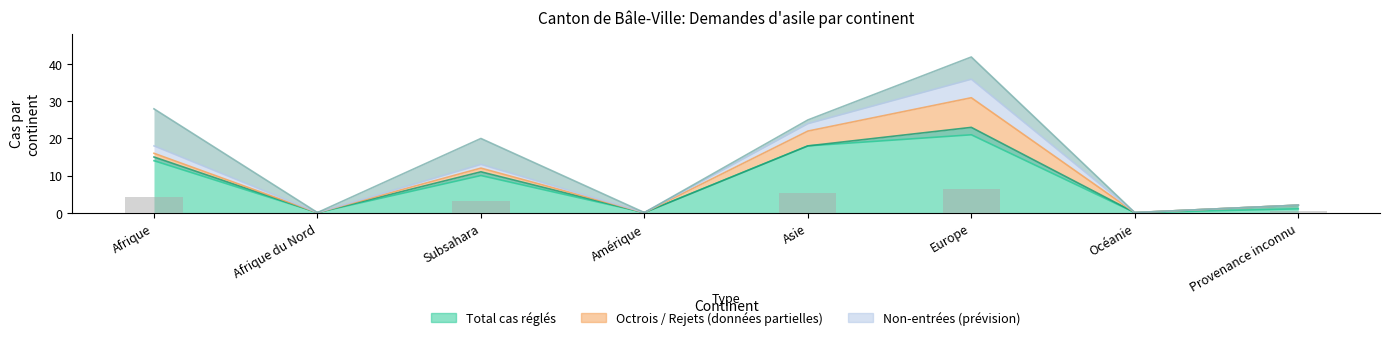

At which label does the data first exceed 3?

Afrique